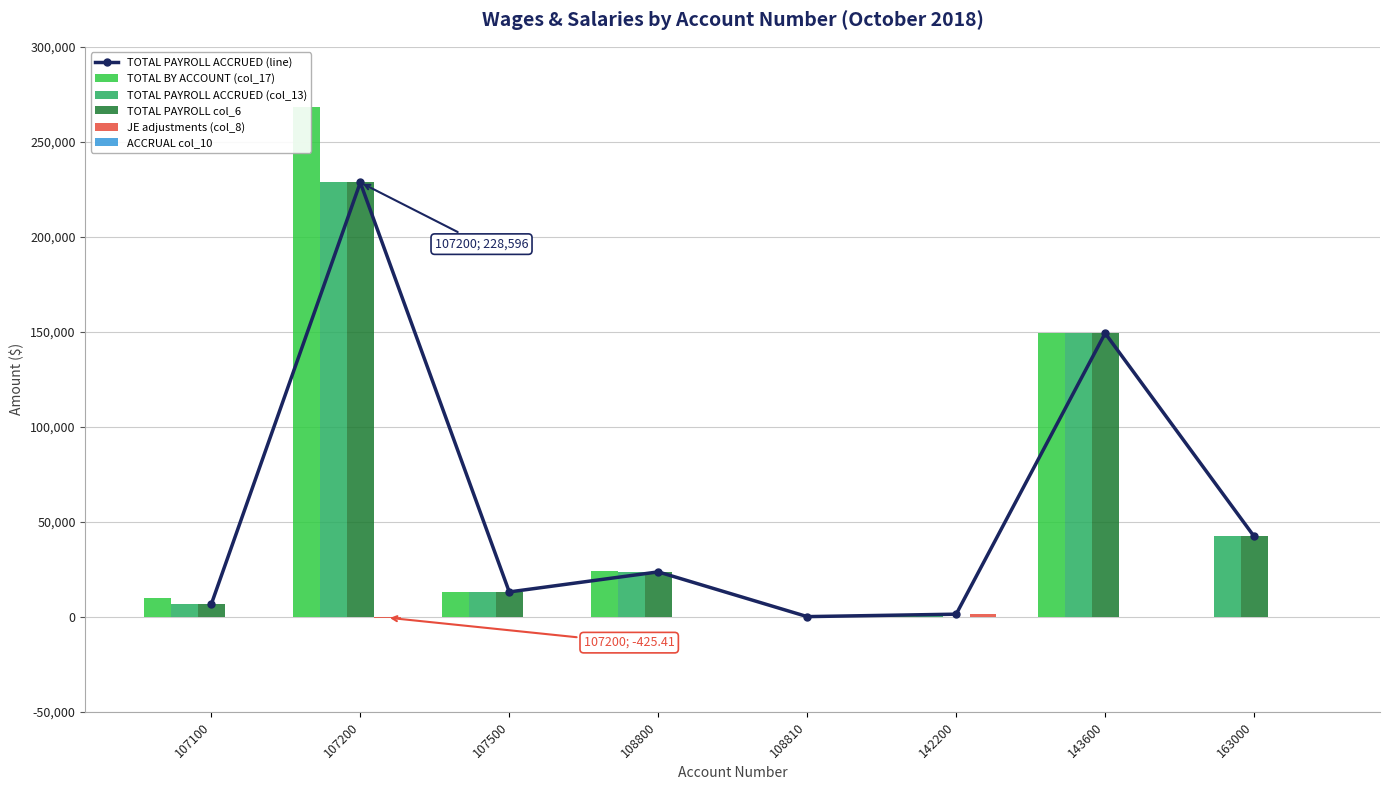

What is the approximate value of TOTAL BY ACCOUNT (col_17) at 142200?

1399.3